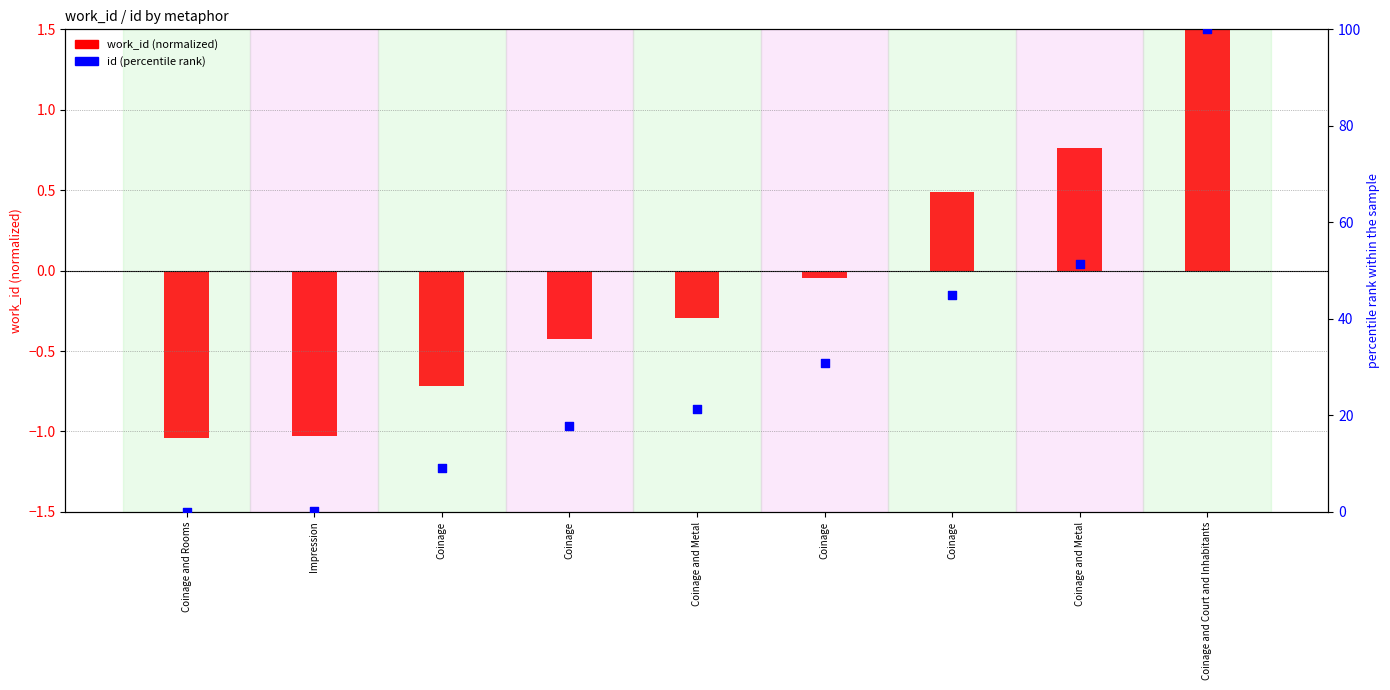

Which series contains the lowest Y value?

work_id (normalized)